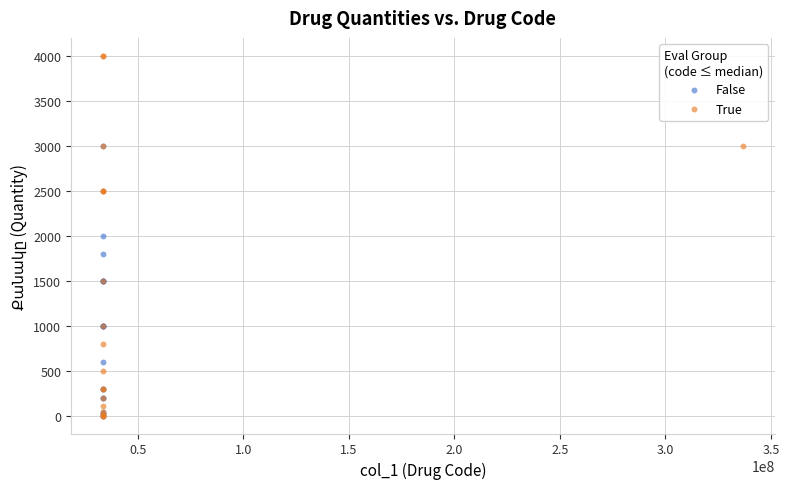

Which series has the widest spread of Y values?

True